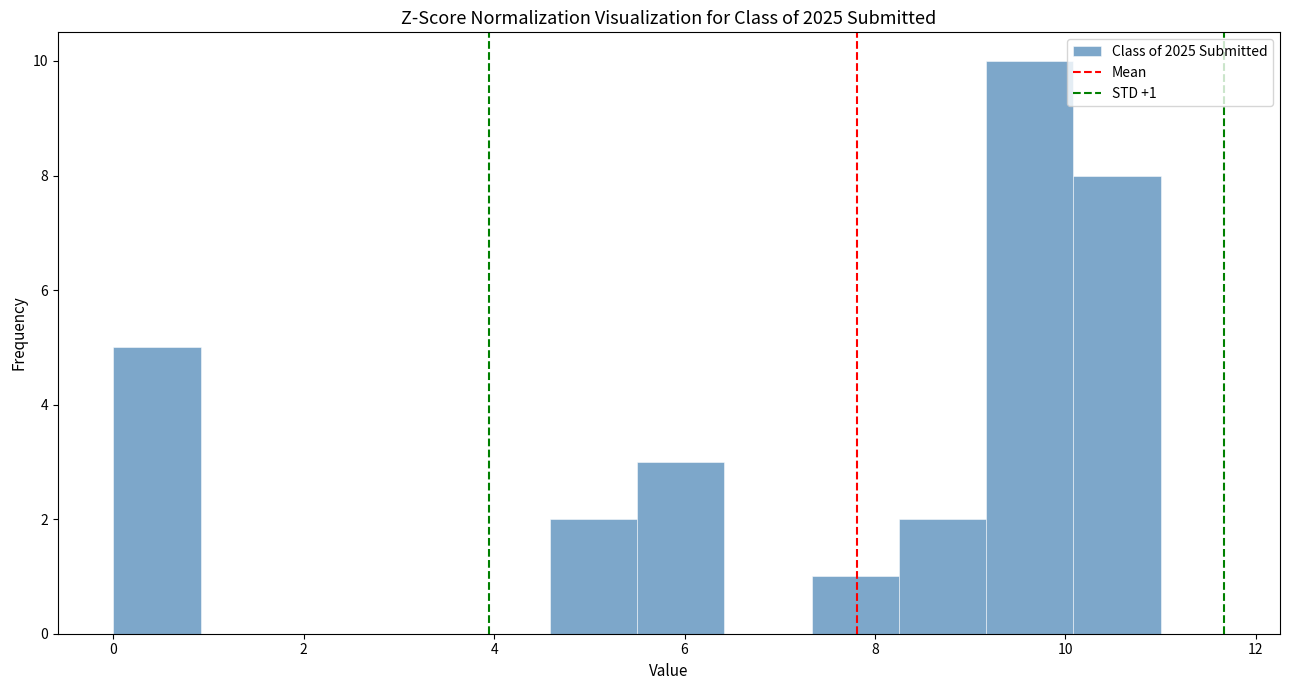

Over which range of the x-axis is the bar tallest?

9.2 to 10.0